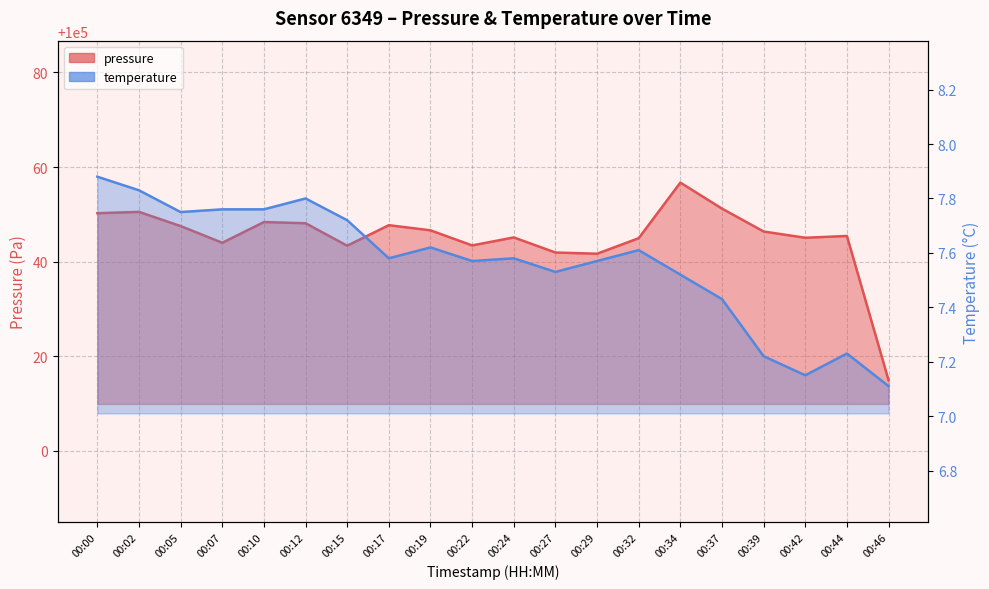

What is the average value of the temperature series?

7.6